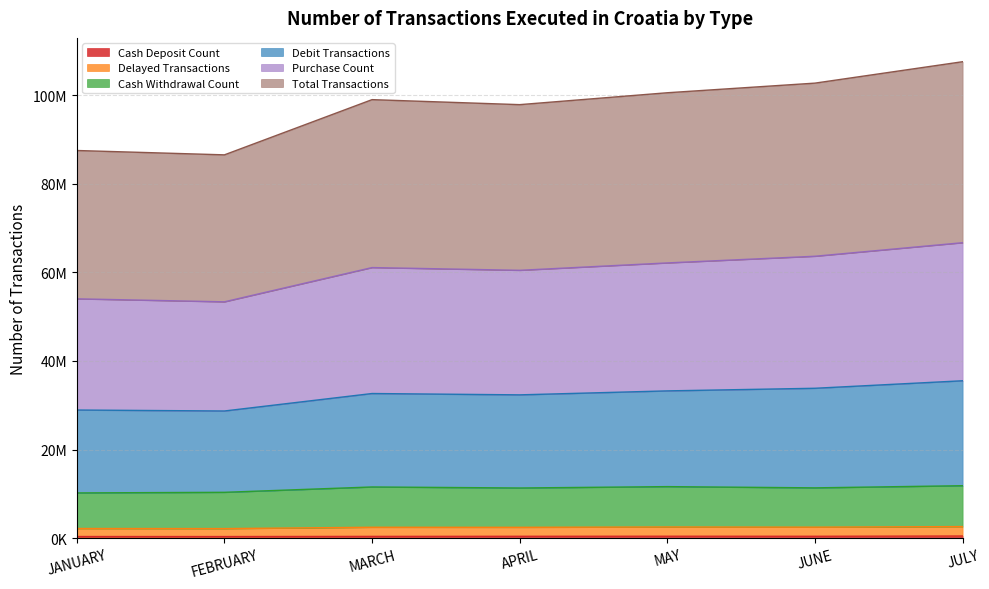

Does the chart display data point markers on the line(s)?

No